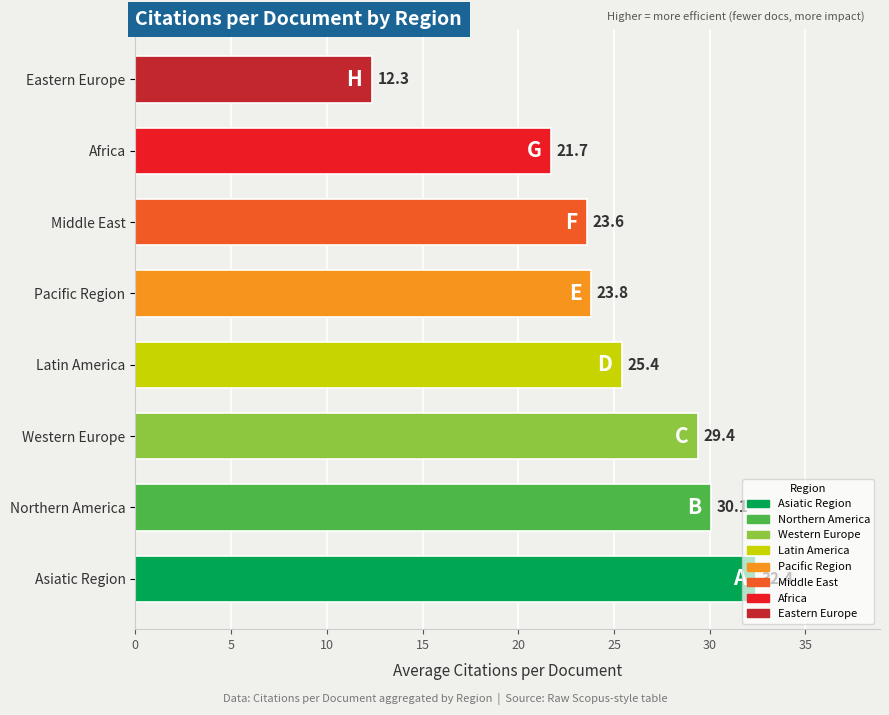

Rank the categories by value from highest to lowest.

Asiatic Region, Northern America, Western Europe, Latin America, Pacific Region, Middle East, Africa, Eastern Europe